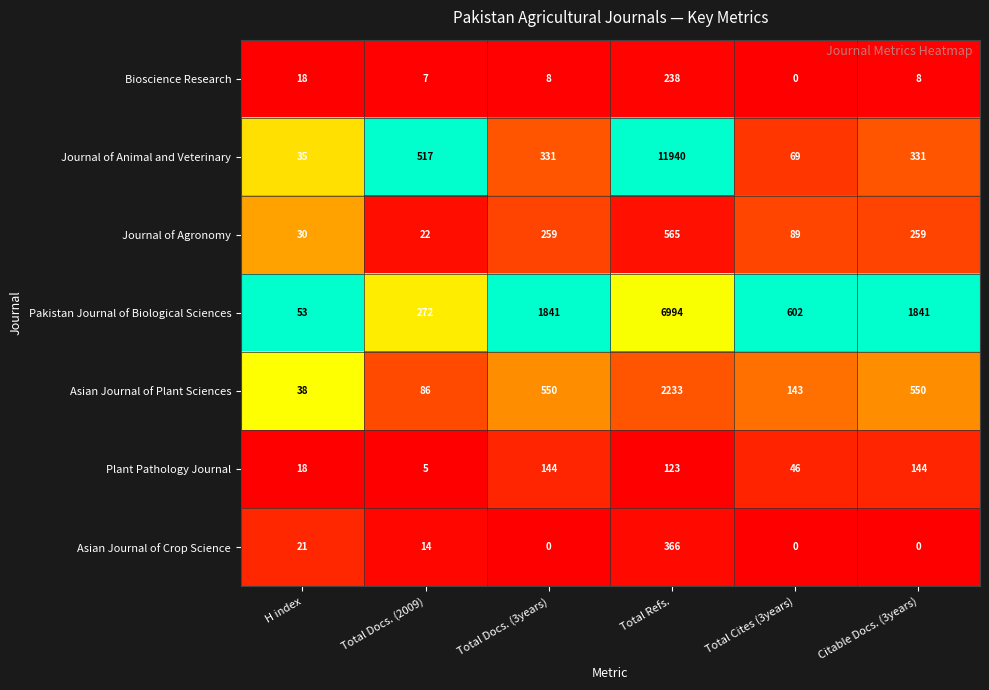

Which series changed the most between Total Docs. (3years) and Total Cites (3years)?

Pakistan Journal of Biological Sciences